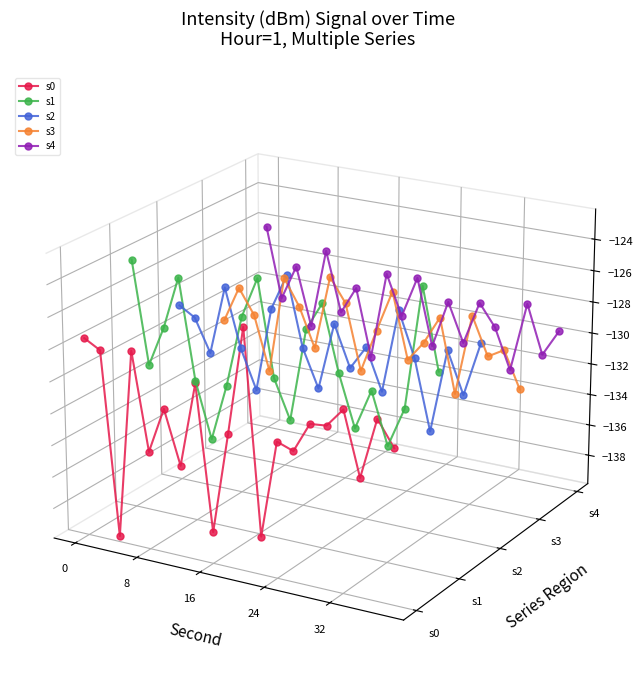

Is this an area chart (filled region under the line)?

No